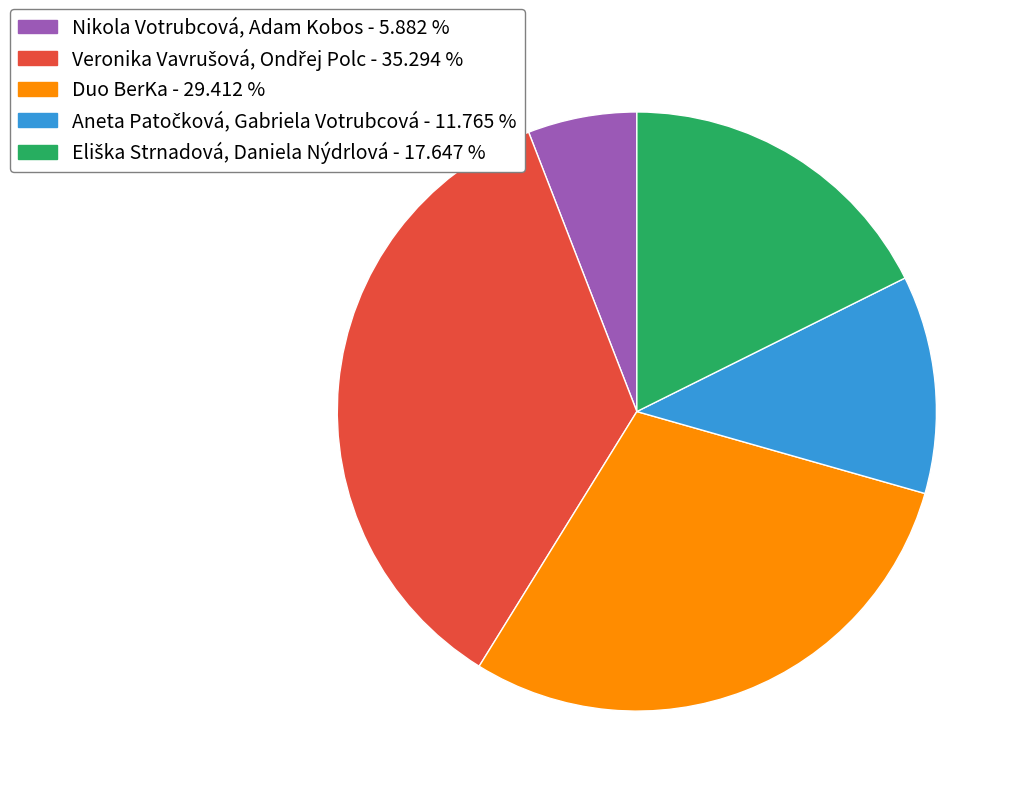

Which slice is the smallest?

Nikola Votrubcová, Adam Kobos